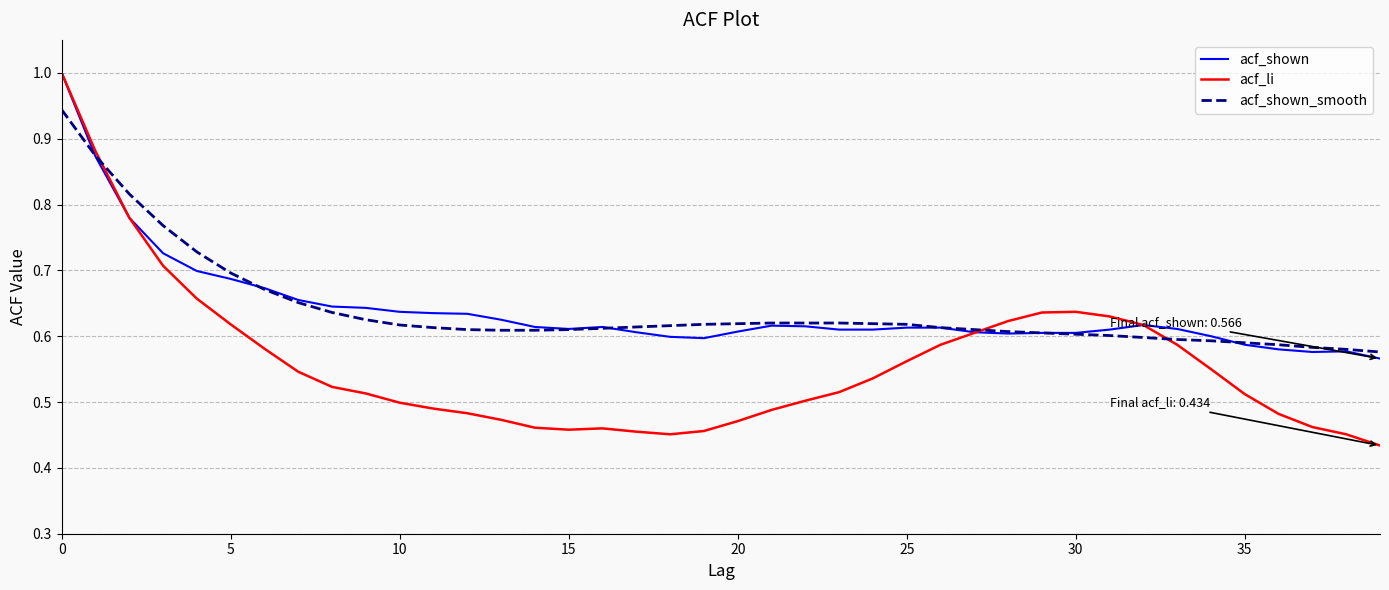

Which series has the largest range (max minus min)?

acf_li